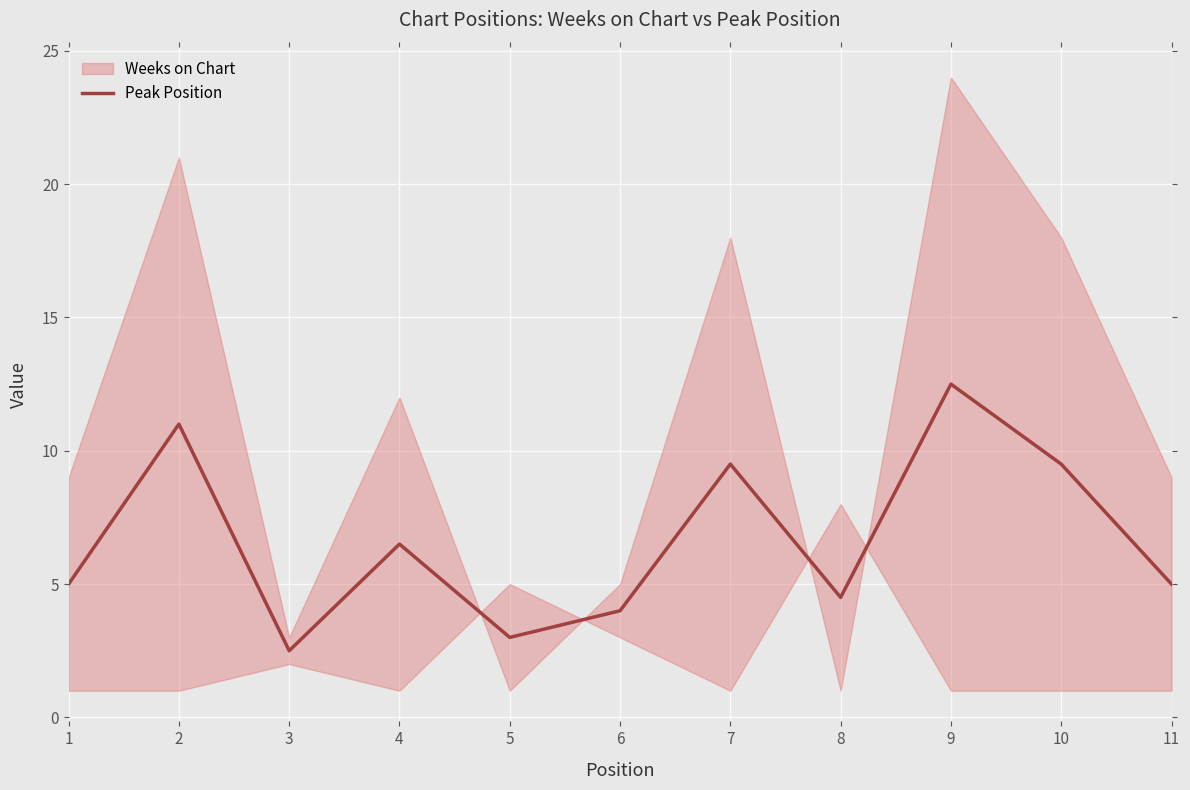

Reading left to right, what are all the values shown in this chart?

1=5.0	2=11.0	3=2.5	4=6.5	5=3.0	6=4.0	7=9.5	8=4.5	9=12.5	10=9.5	11=5.0